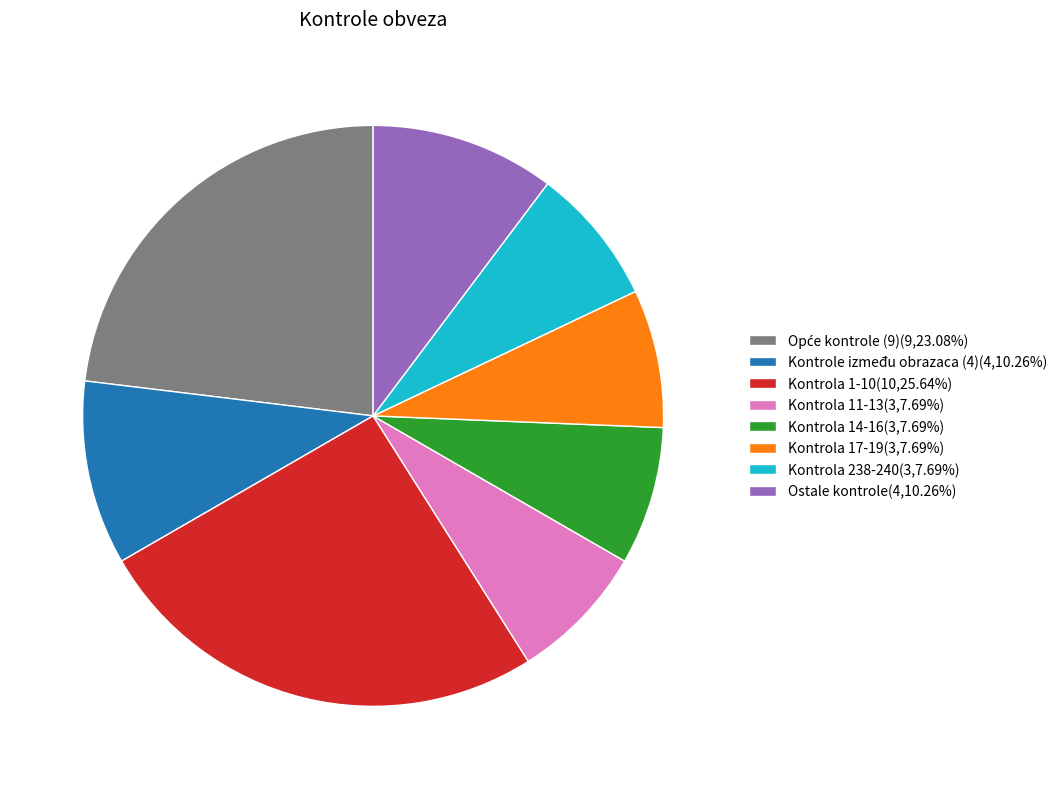

Does any single category account for the majority?

No